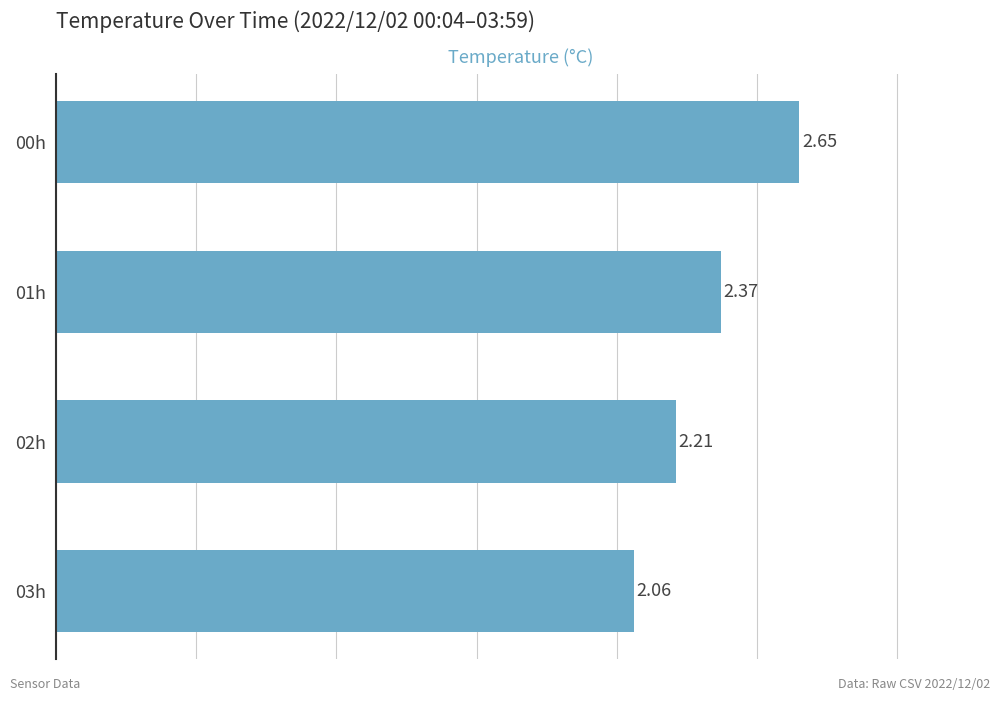

Where is the data nearest to the value 2?

03h